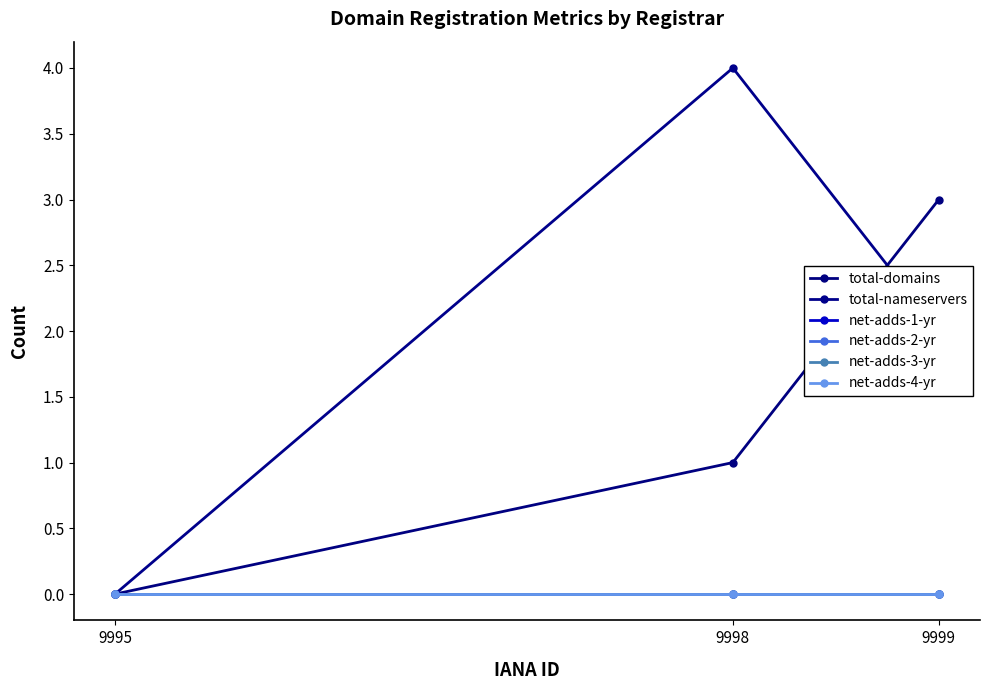

Reading left to right, extract all data points from this chart.

total-domains: 0	1	3
total-nameservers: 0	4	2
net-adds-1-yr: 0	0	0
net-adds-2-yr: 0	0	0
net-adds-3-yr: 0	0	0
net-adds-4-yr: 0	0	0